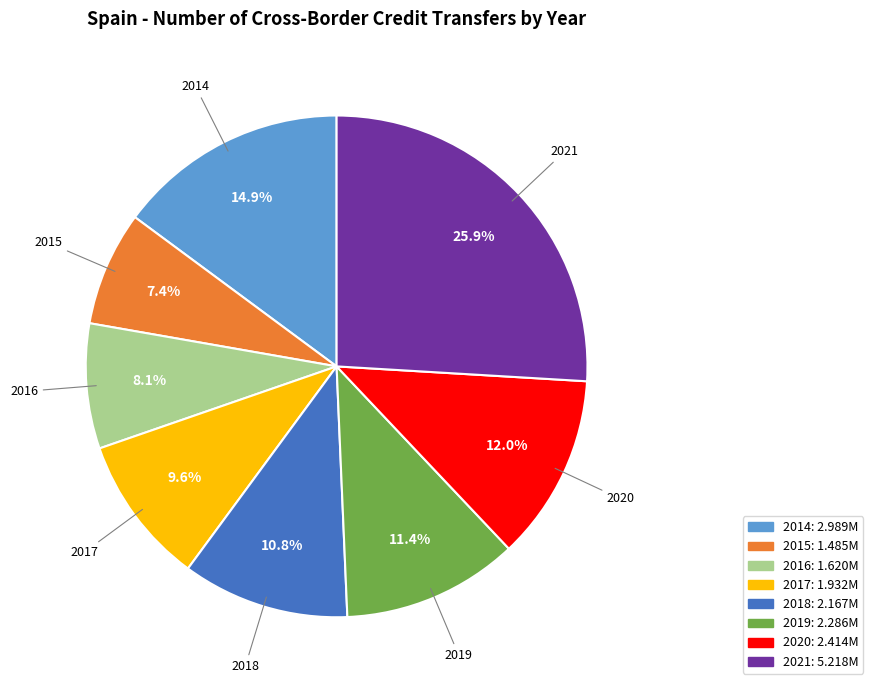

Approximately how many times larger is the value at 2014 compared to 2018?

1.4